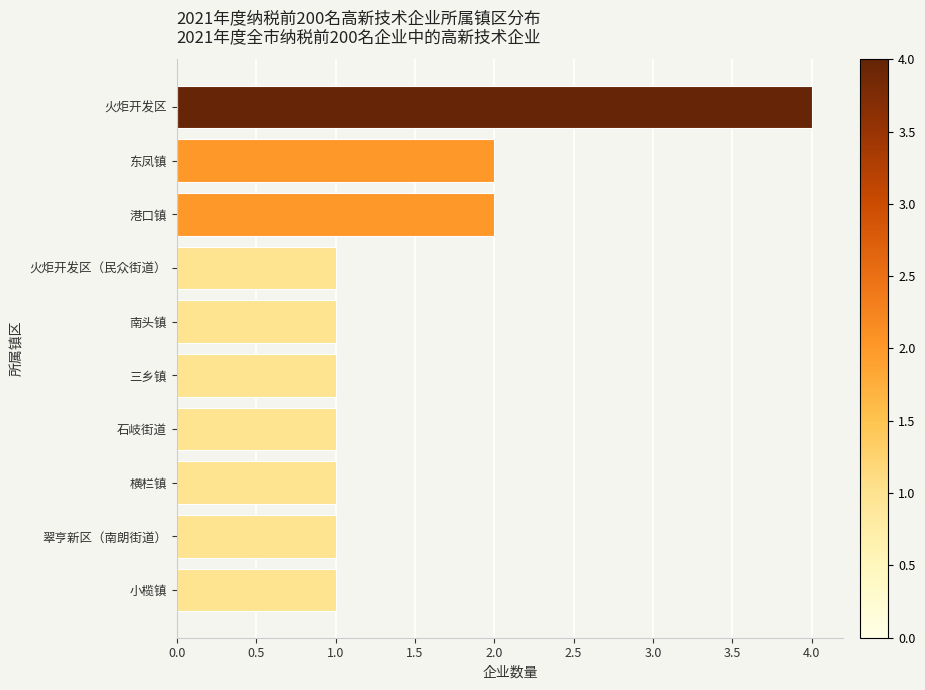

What is the difference between the maximum and second lowest values?

3